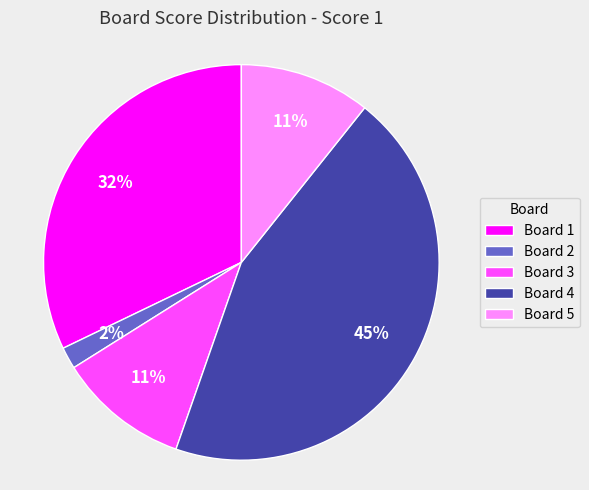

To the nearest percent, what portion does Board 5 represent?

11%